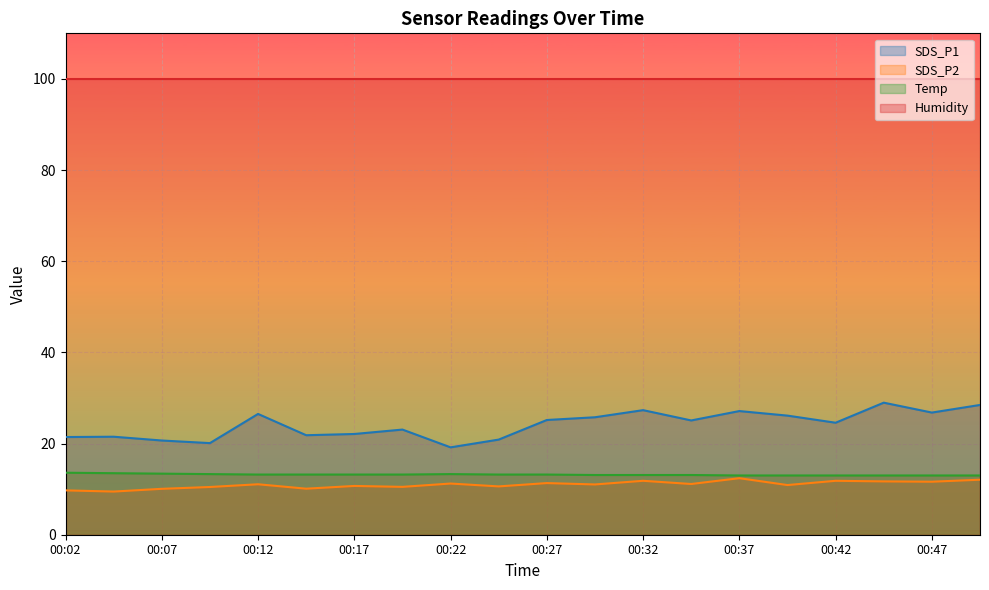

Does the chart display data point markers on the line(s)?

No